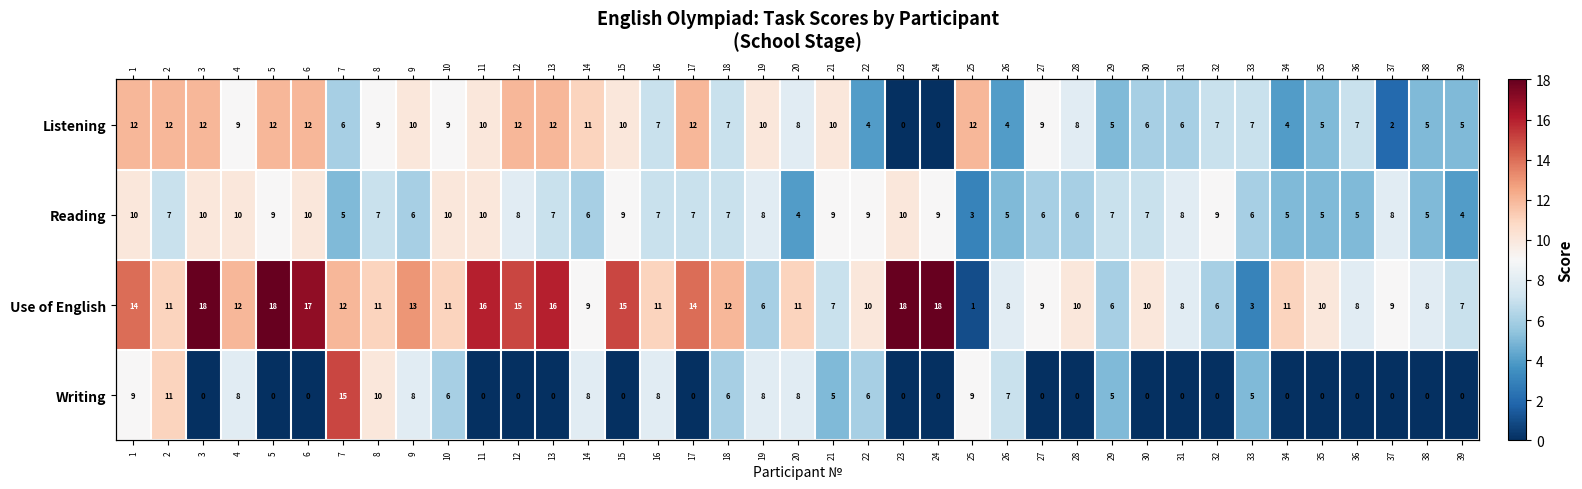

The Writing series shows -7 at 11. True or false?

False